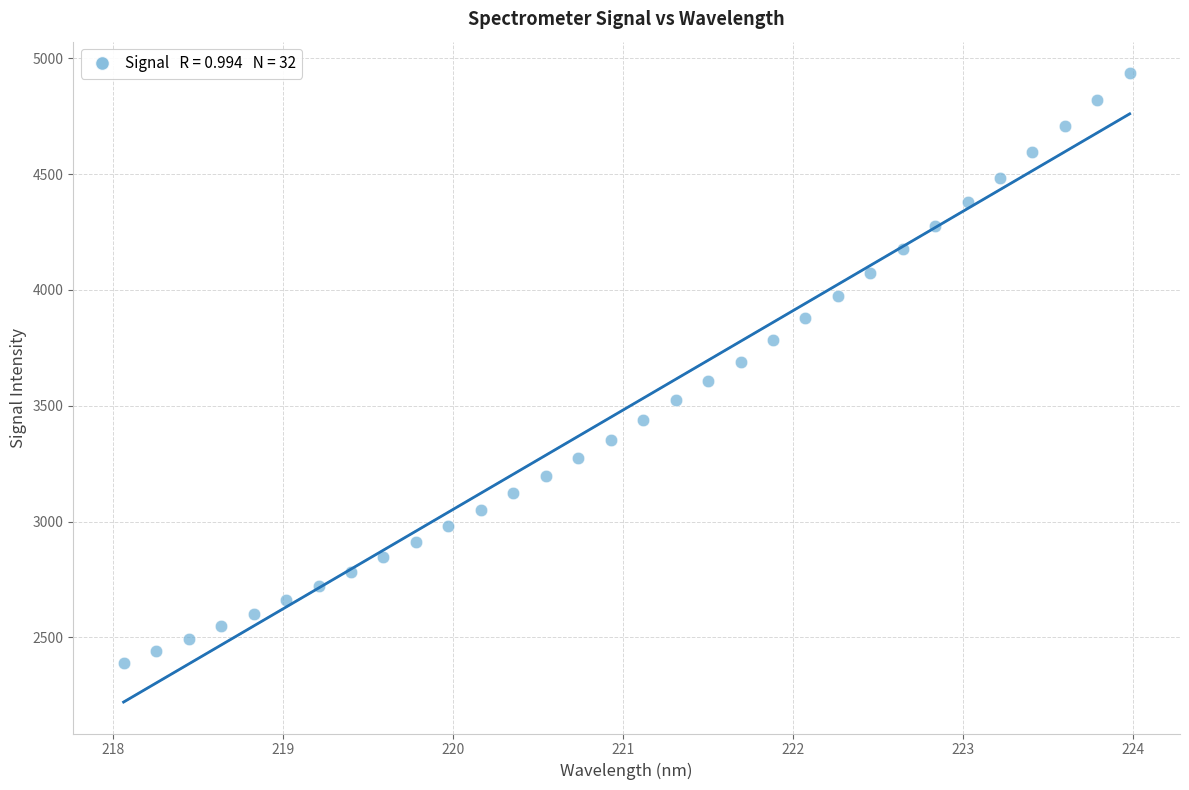

What is the range of X values (max minus min)?

5.9